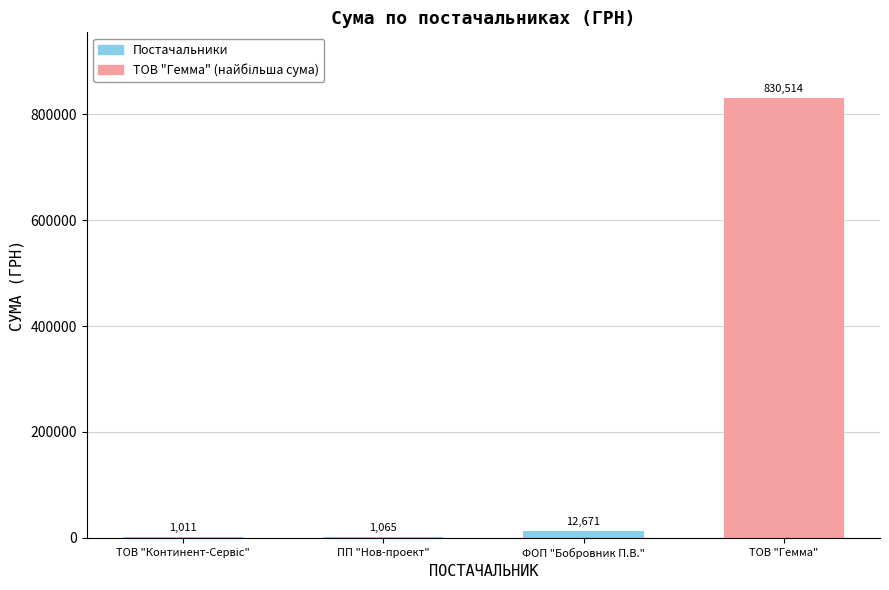

Count the number of categories in the chart.

4